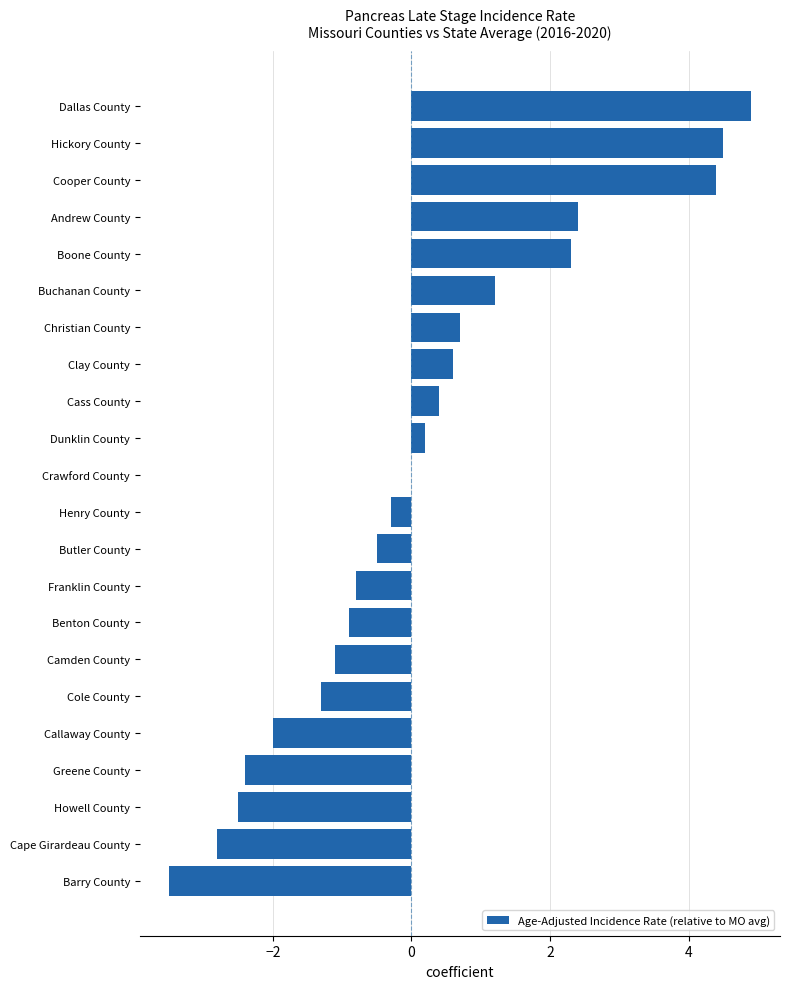

Reading bottom to top, list all the values displayed in this chart.

Barry County=-3.5	Cape Girardeau County=-2.8	Howell County=-2.5	Greene County=-2.4	Callaway County=-2.0	Cole County=-1.3	Camden County=-1.1	Benton County=-0.9	Franklin County=-0.8	Butler County=-0.5	Henry County=-0.3	Crawford County=0.0	Dunklin County=0.2	Cass County=0.4	Clay County=0.6	Christian County=0.7	Buchanan County=1.2	Boone County=2.3	Andrew County=2.4	Cooper County=4.4	Hickory County=4.5	Dallas County=4.9